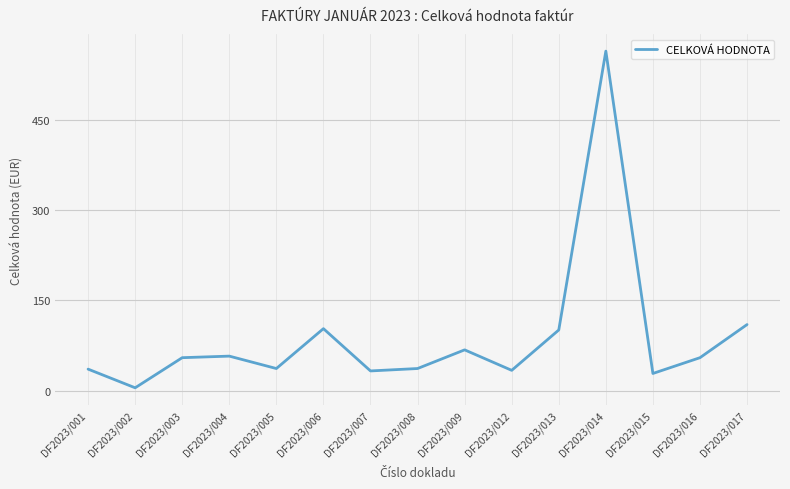

Is it true that the value at DF2023/017 is 110.0?

True